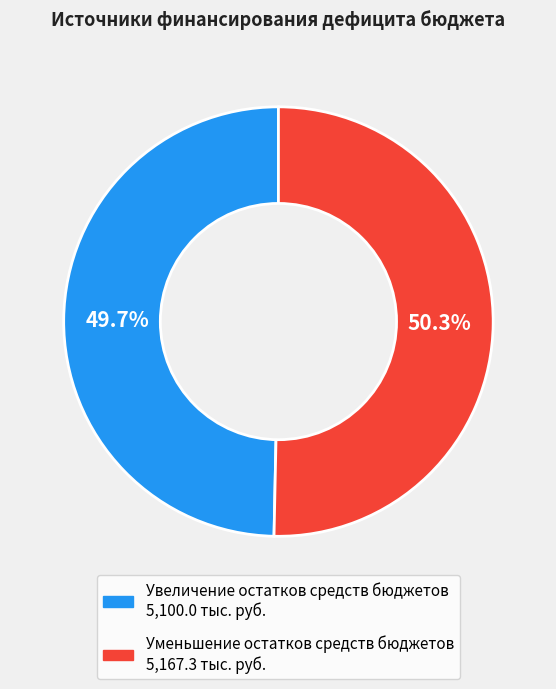

Does Уменьшение остатков средств бюджетов represent more than half of the total?

Yes